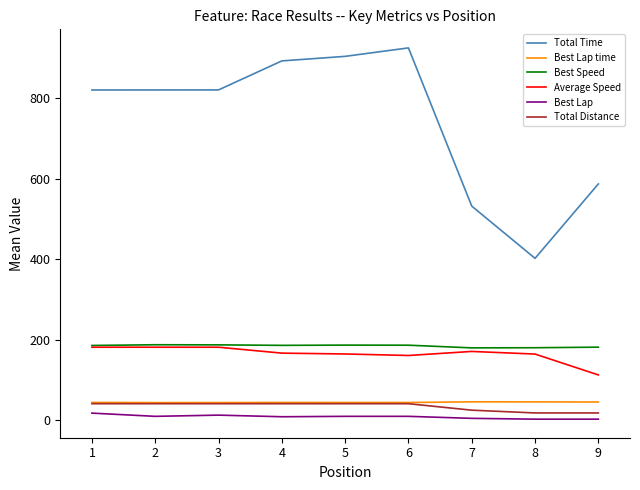

The value of Best Speed at 2 is 187.8. True or false?

True